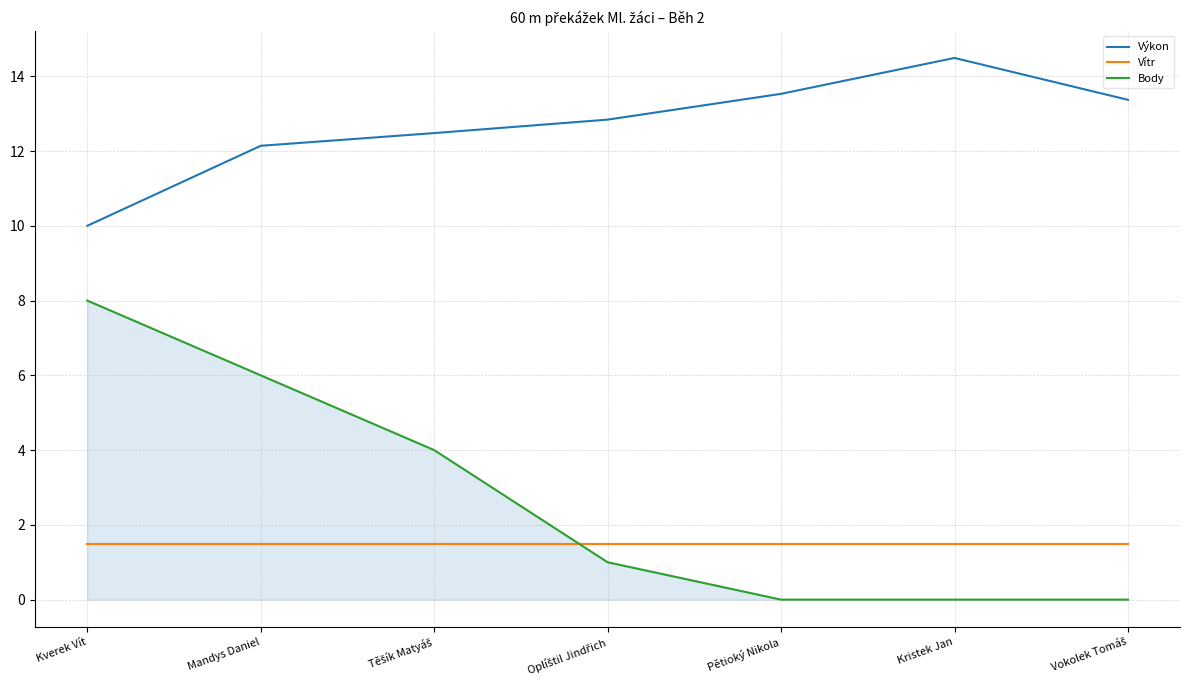

Which series has the largest range (max minus min)?

Body